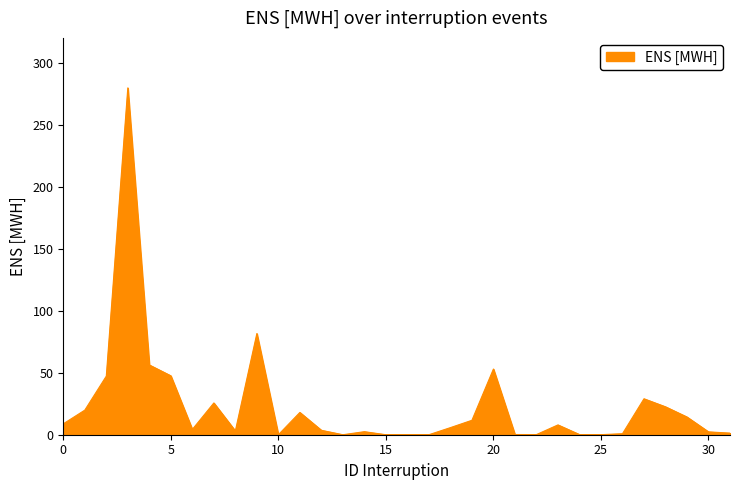

What is the difference between the maximum and minimum values?

279.7